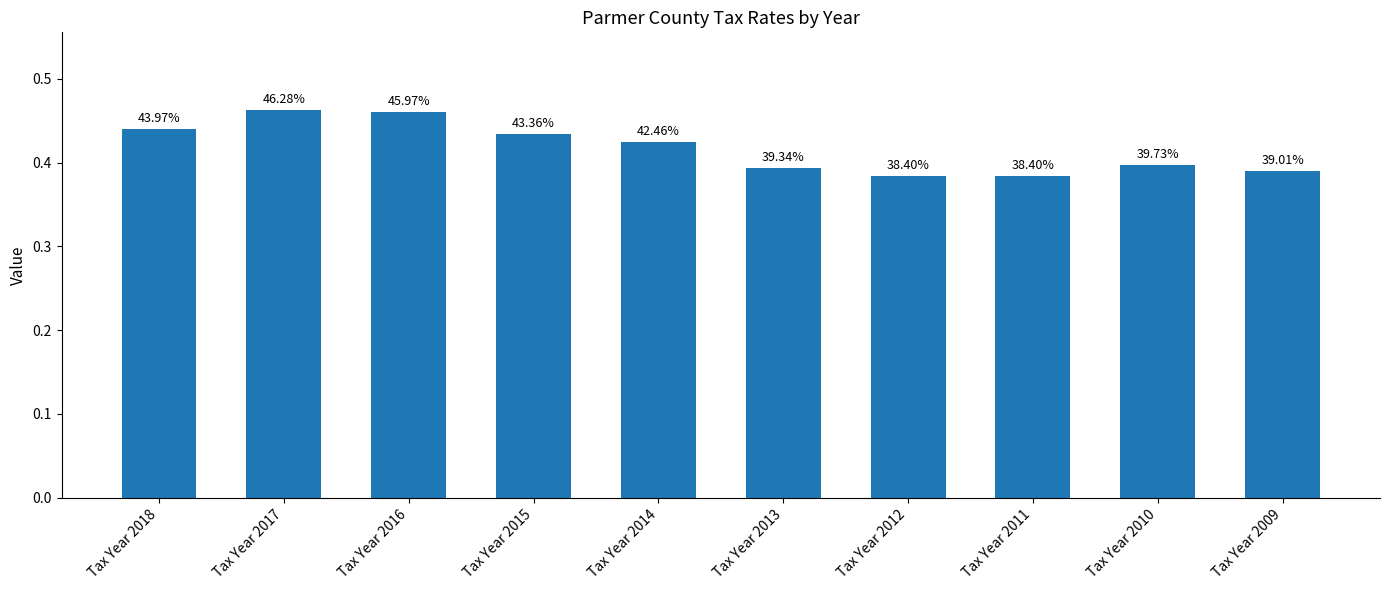

Which category has the lowest value across all series?

Tax Year 2012